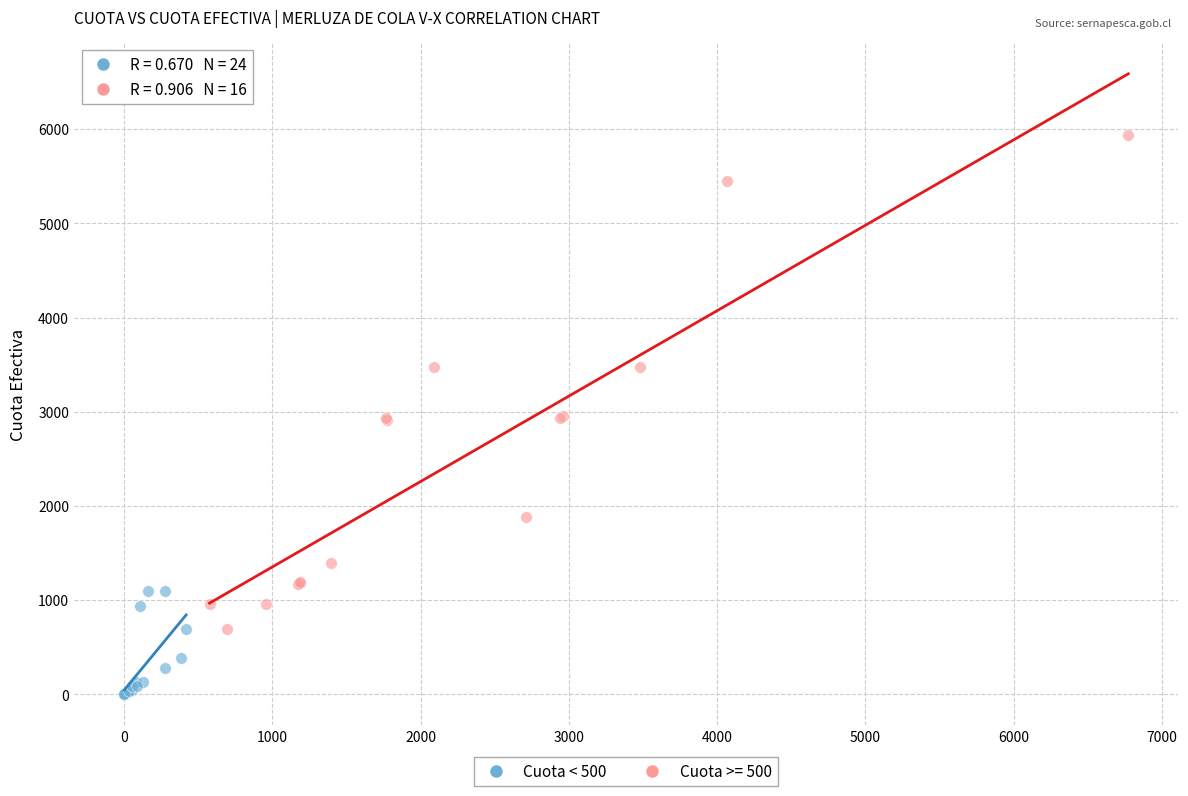

Which series has the largest Y range (max minus min)?

Cuota >= 500